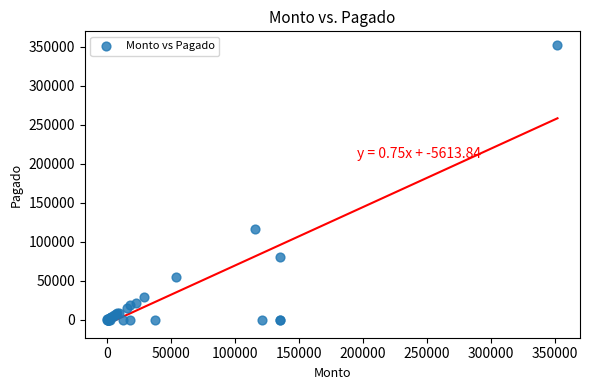

What Y value in the scatter plot is closest to 176000?

115800.0